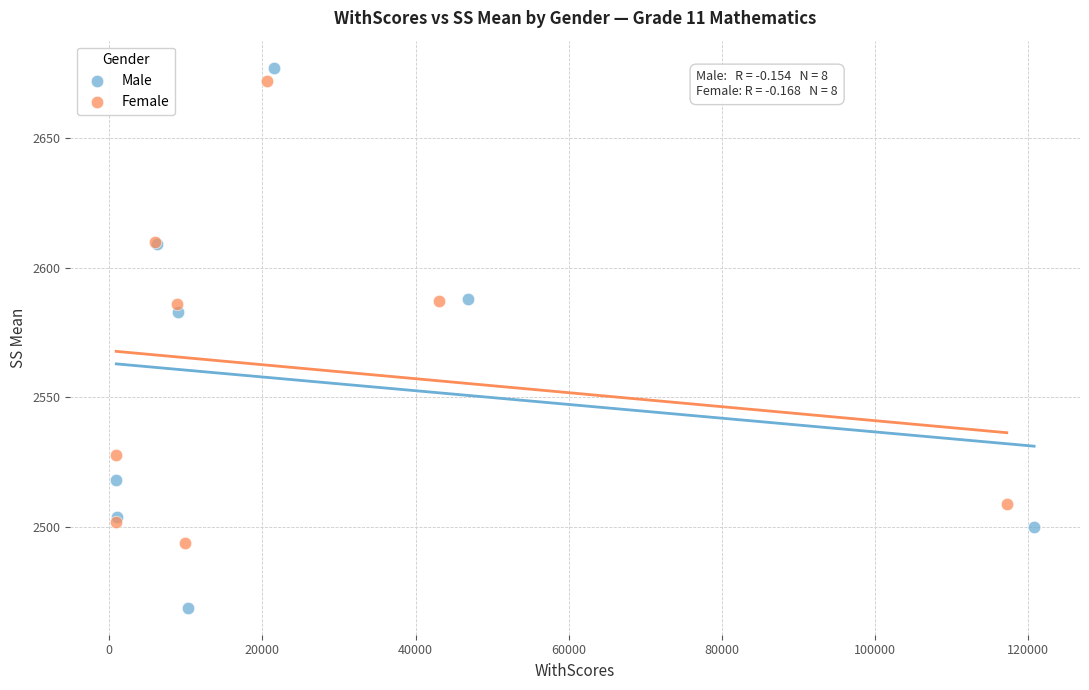

Which series contains the highest Y value?

Male